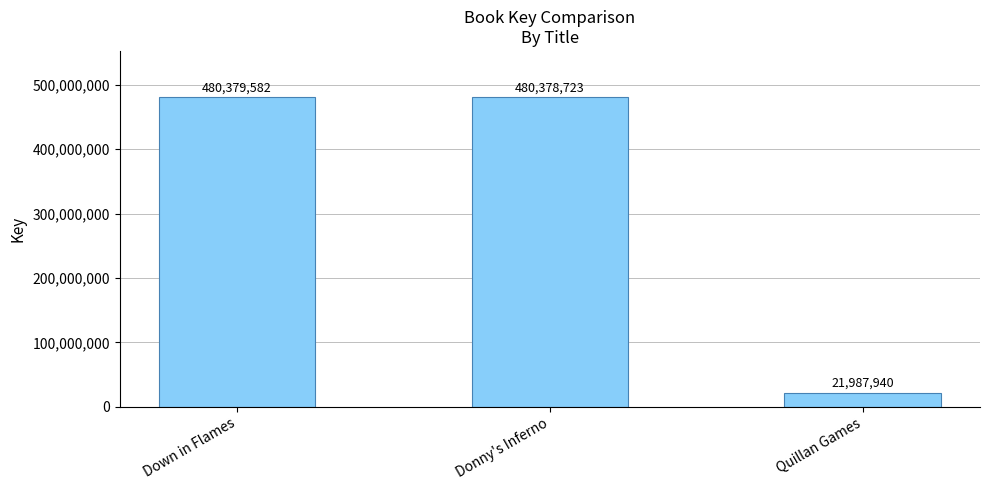

Does the chart contain any negative values?

No